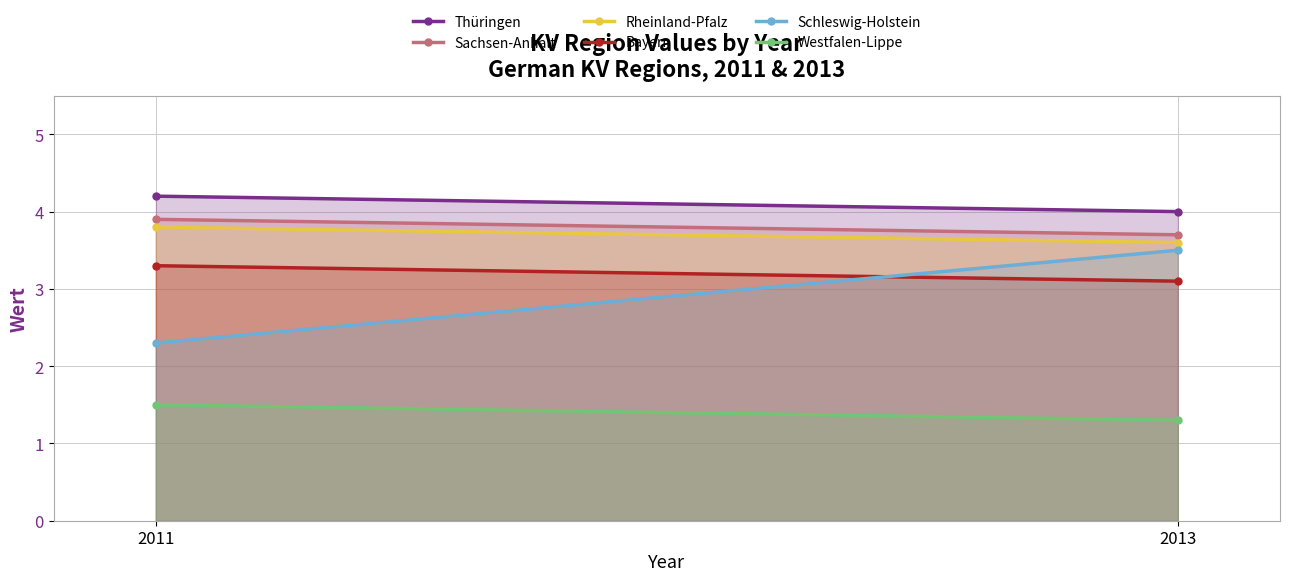

Reading right to left, list all the values displayed in this chart.

Thüringen: 2013=4.0	2011=4.2
Sachsen-Anhalt: 2013=3.7	2011=3.9
Rheinland-Pfalz: 2013=3.6	2011=3.8
Bayern: 2013=3.1	2011=3.3
Schleswig-Holstein: 2013=3.5	2011=2.3
Westfalen-Lippe: 2013=1.3	2011=1.5